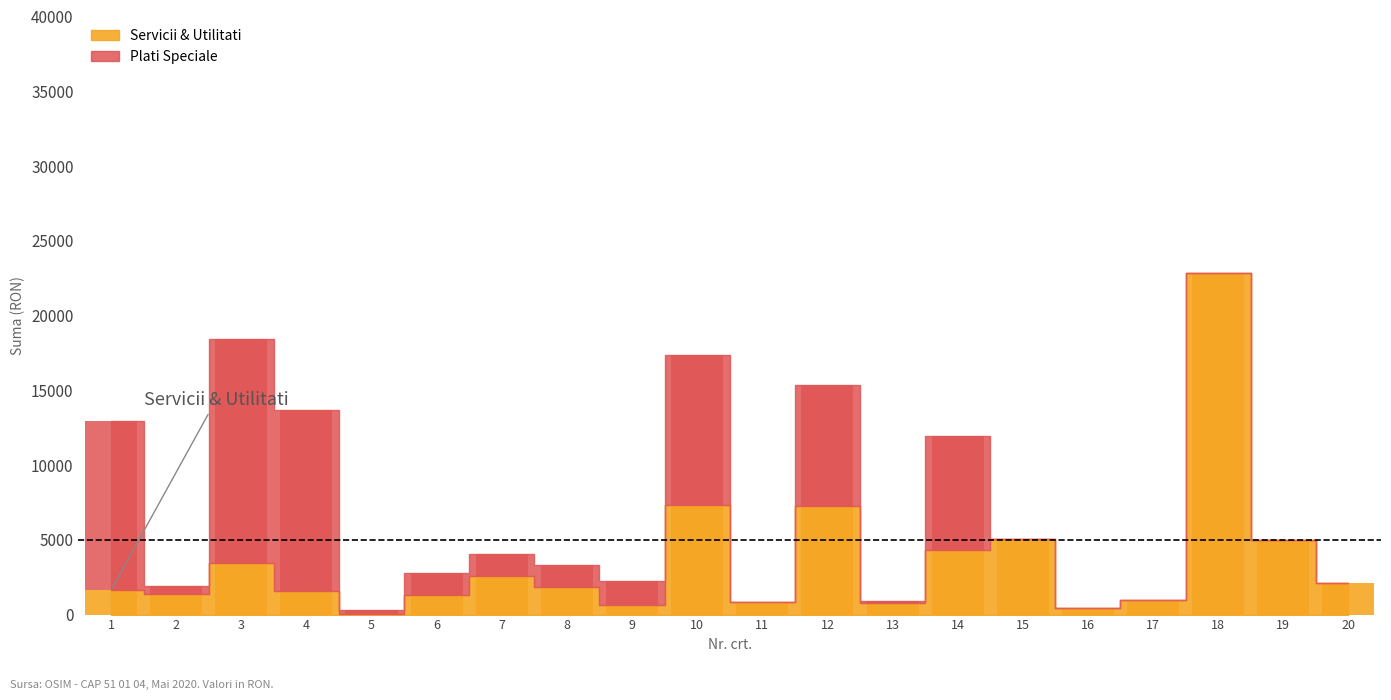

Between 14 and 16, which series saw the biggest shift?

Plati Speciale